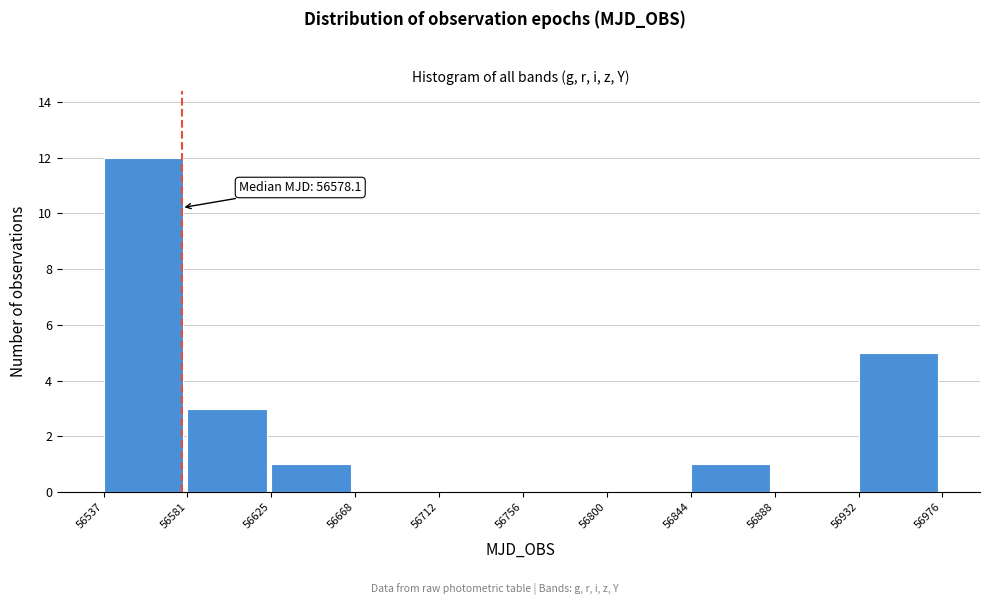

Which range on the x-axis has the tallest bar?

56537 to 56581